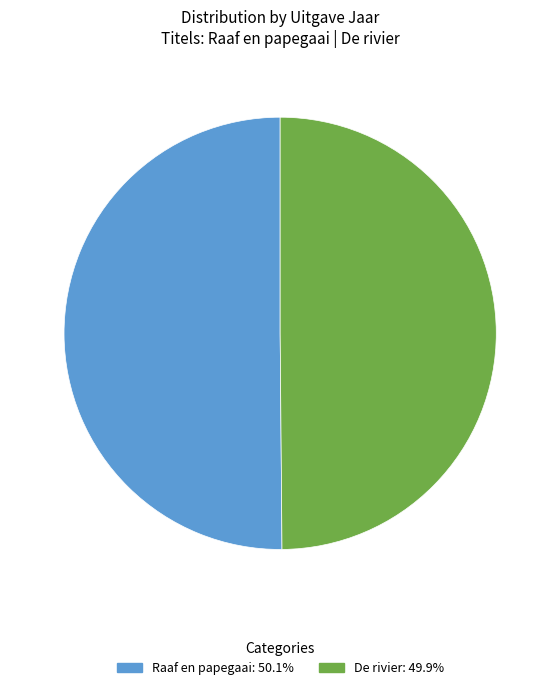

Is the sum of De rivier and Raaf en papegaai greater than half?

Yes